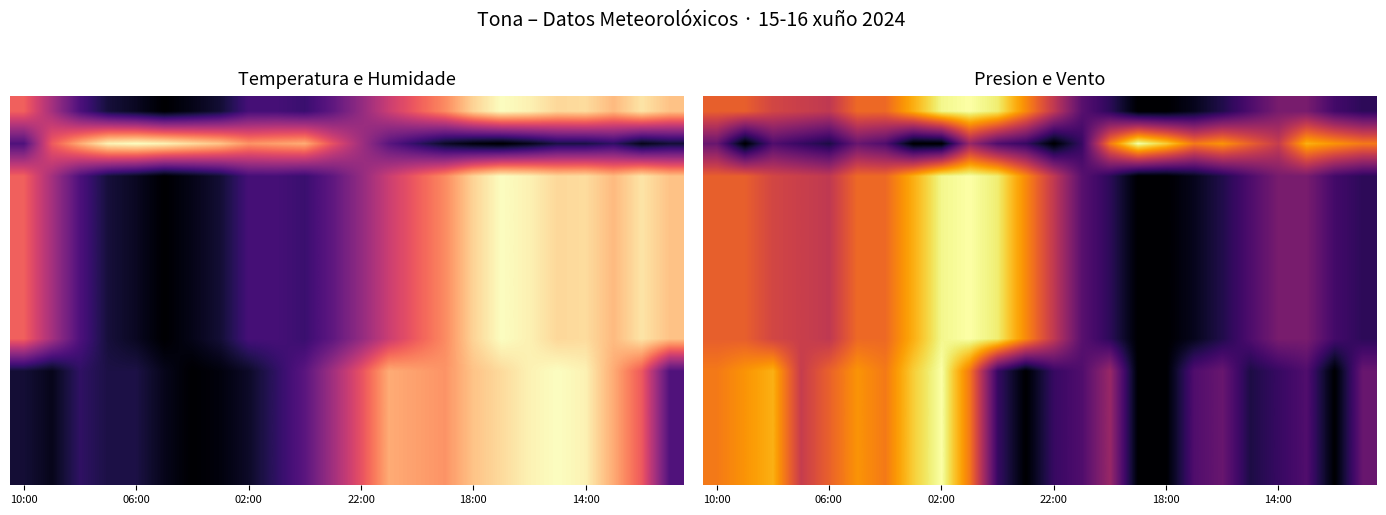

At which category is the sum across all series the highest?

02:00